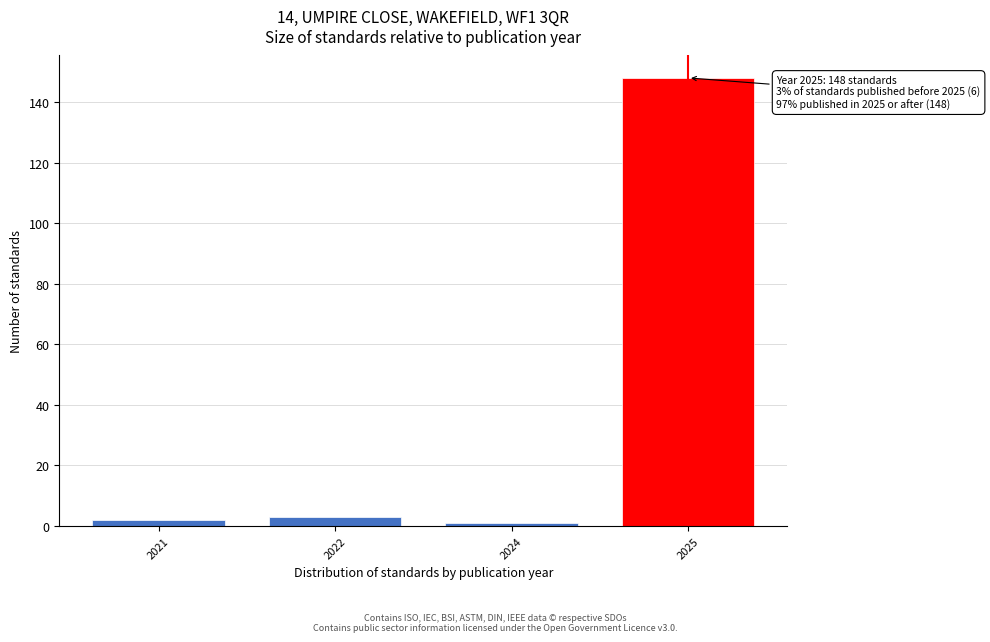

Reading left to right, transcribe all the data shown in this chart.

2021=2	2022=3	2024=1	2025=148